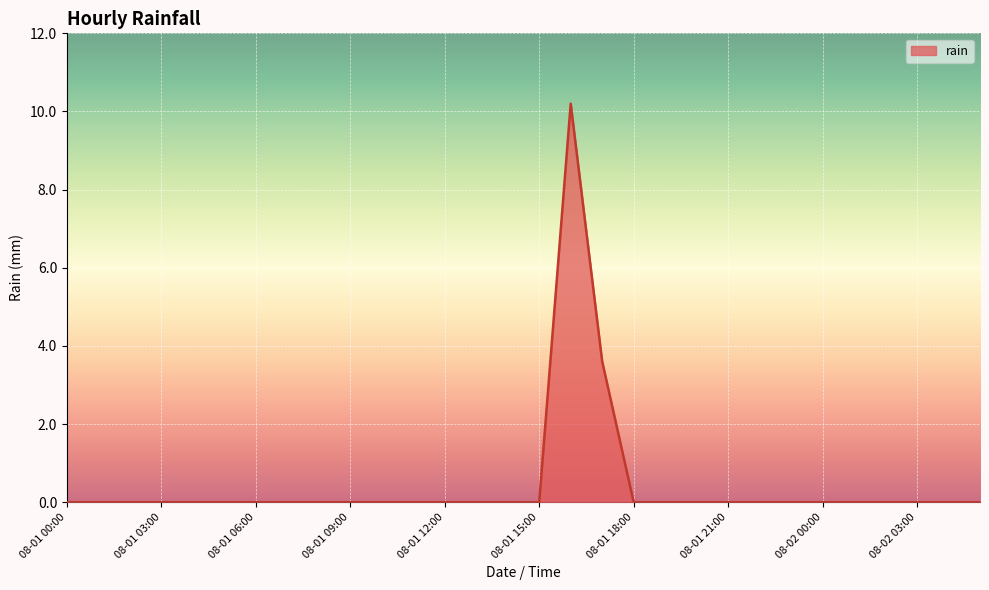

What is the maximum value shown in the chart?

10.2